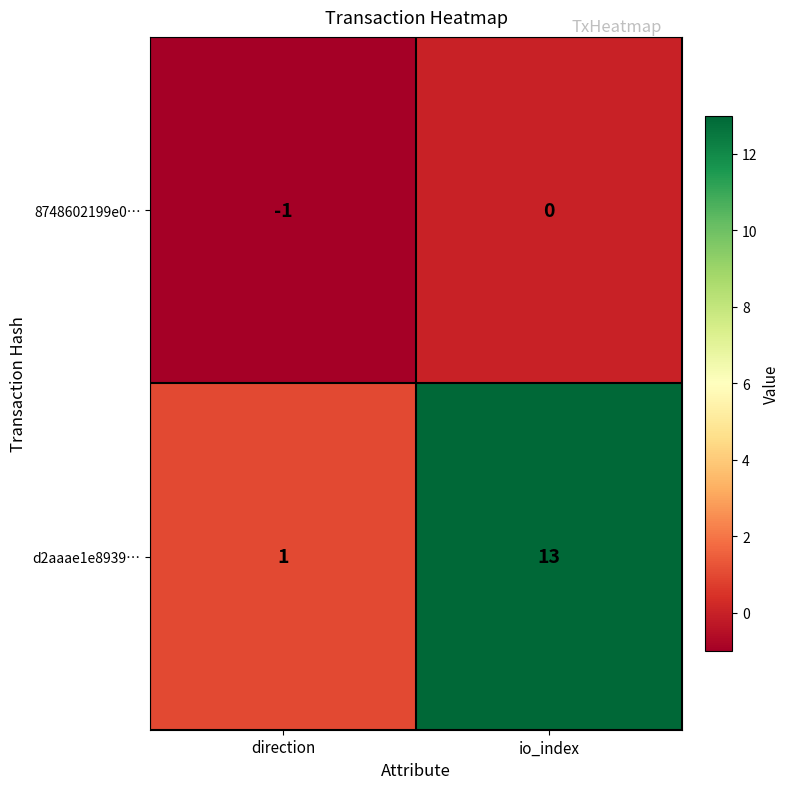

The 8748602199e0… series shows 0 at direction. True or false?

False